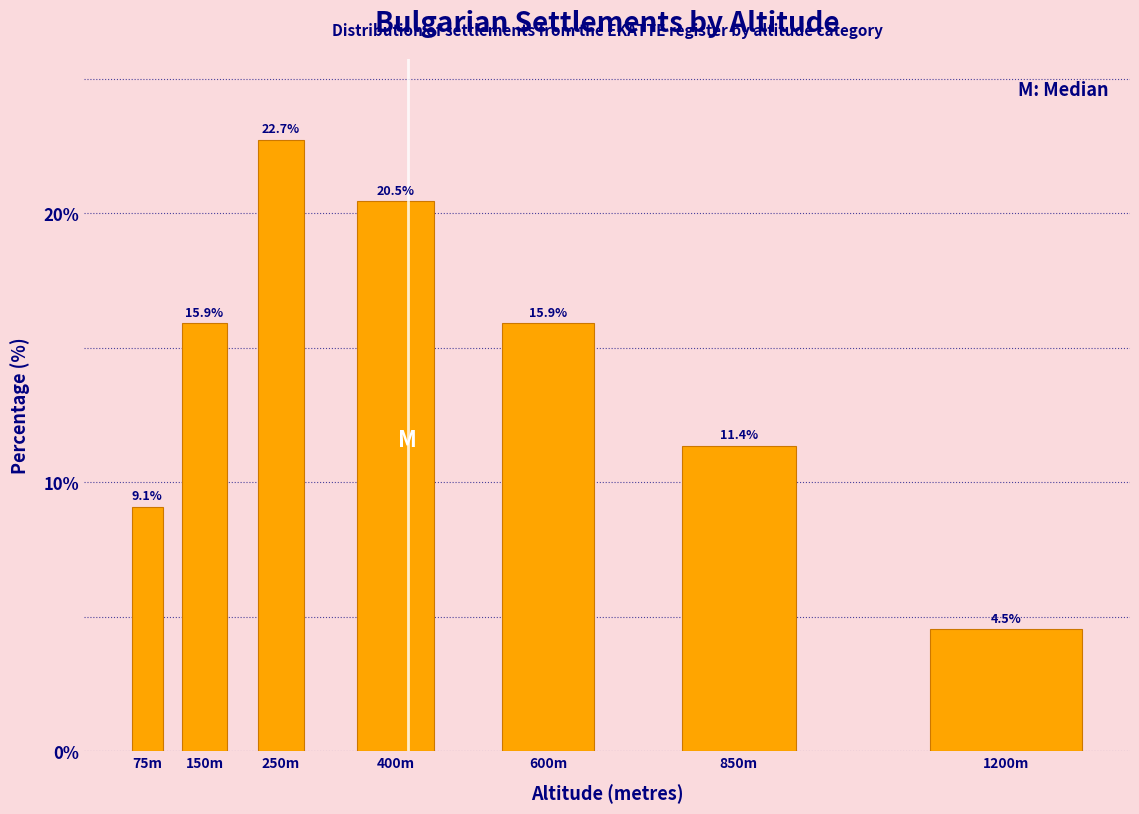

Reading left to right, what are all the values shown in this chart?

9.1	15.9	22.7	20.5	15.9	11.4	4.5